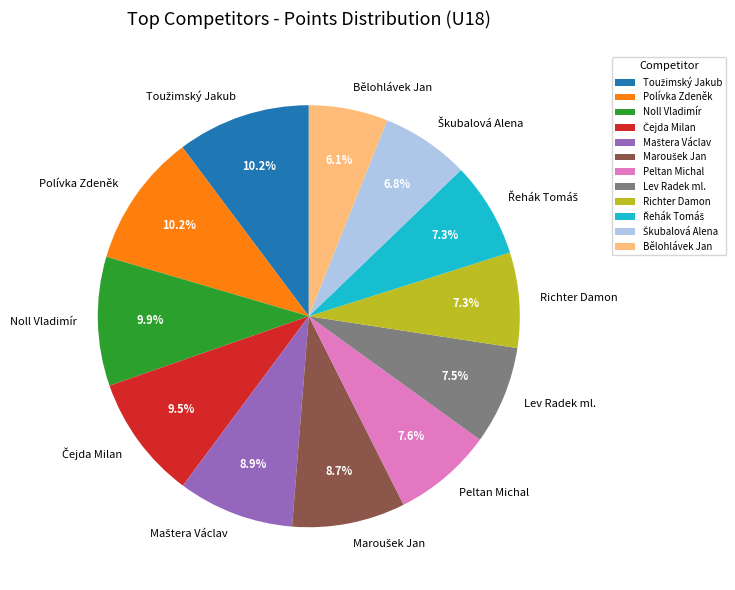

What portion of the pie excludes Lev Radek ml.?

92.5%